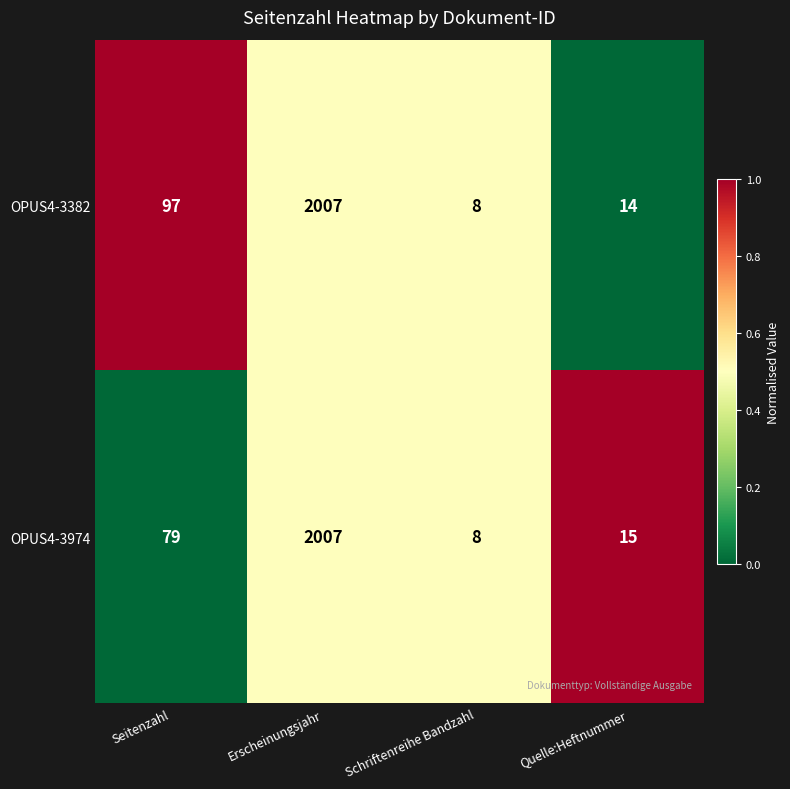

What is the total value across all series at Quelle:Heftnummer?

29